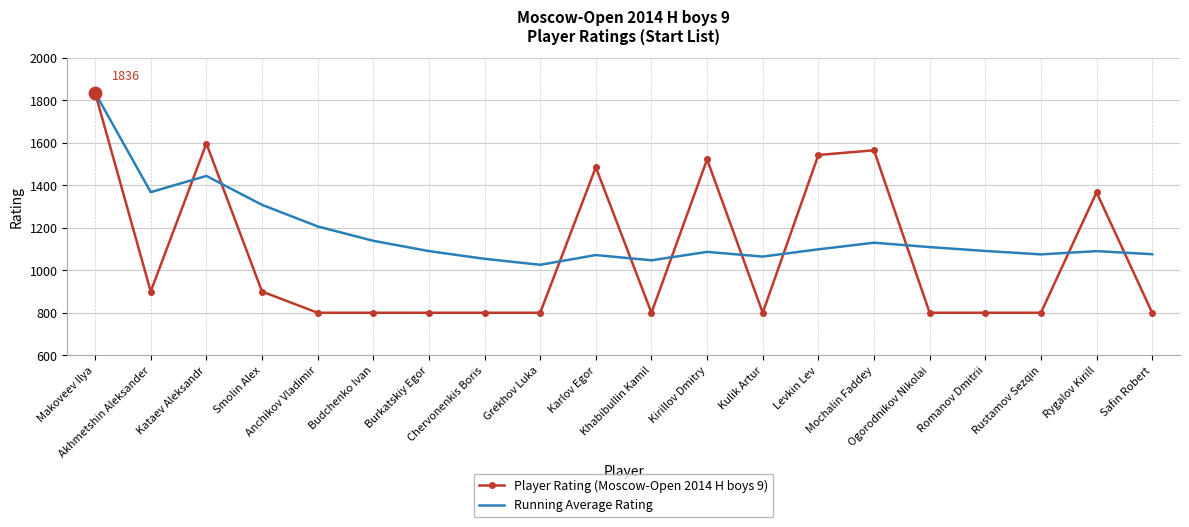

What is the total value across all series at Makoveev Ilya?

3672.0